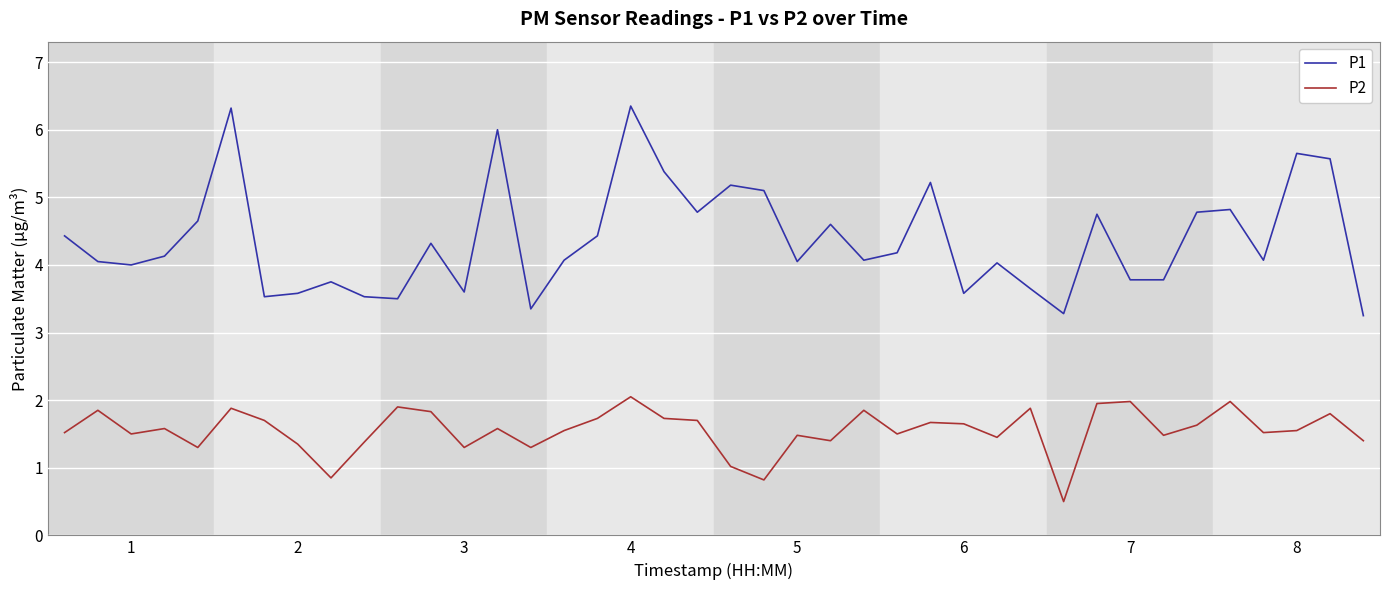

Which series has the largest total across all categories?

P1